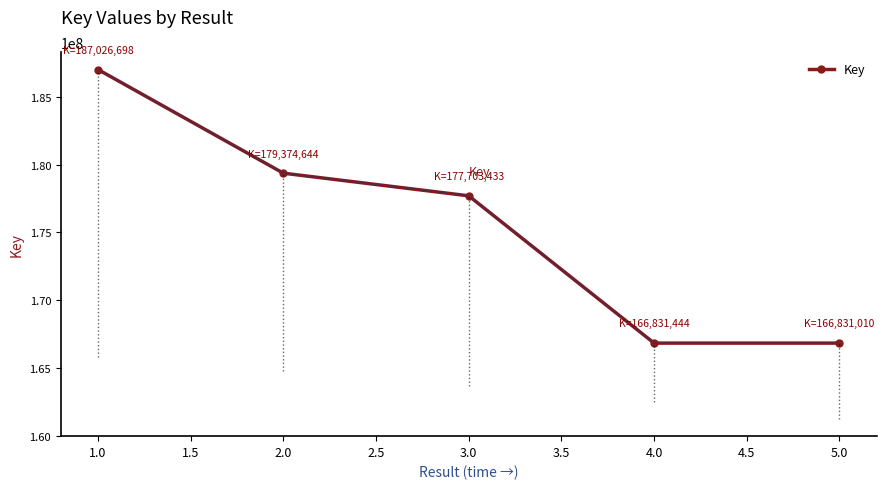

What is the difference between the second highest and minimum values?

12543634